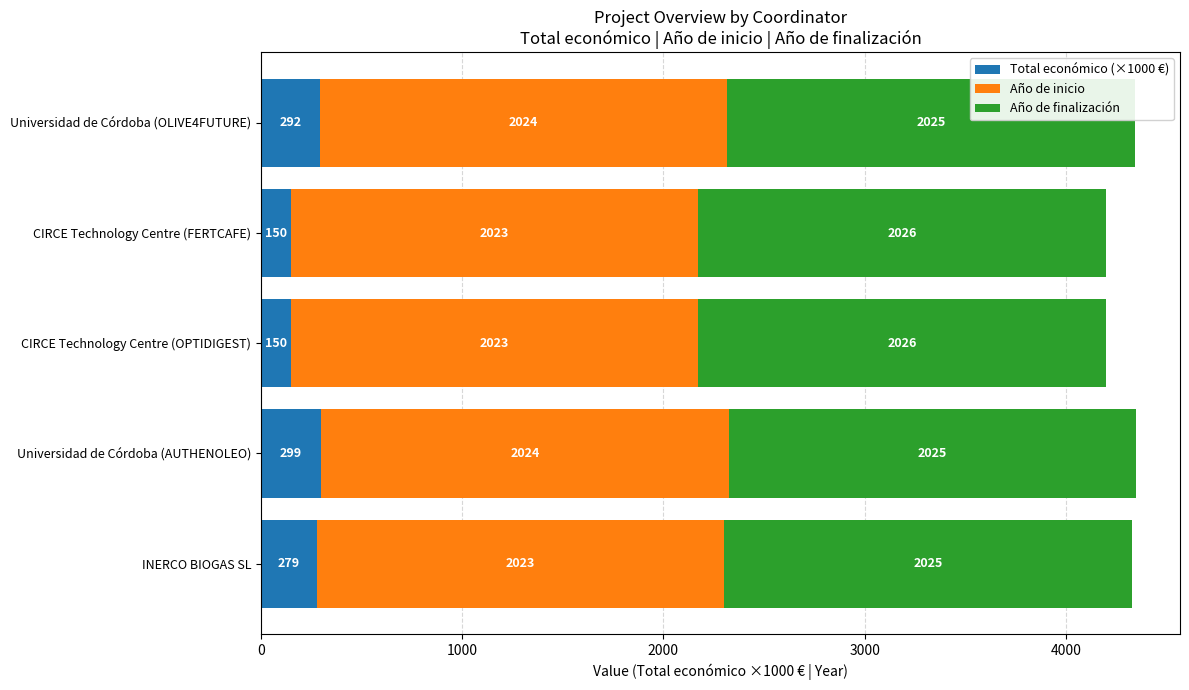

What is the highest value of the Total económico (×1000 €) series?

300.0